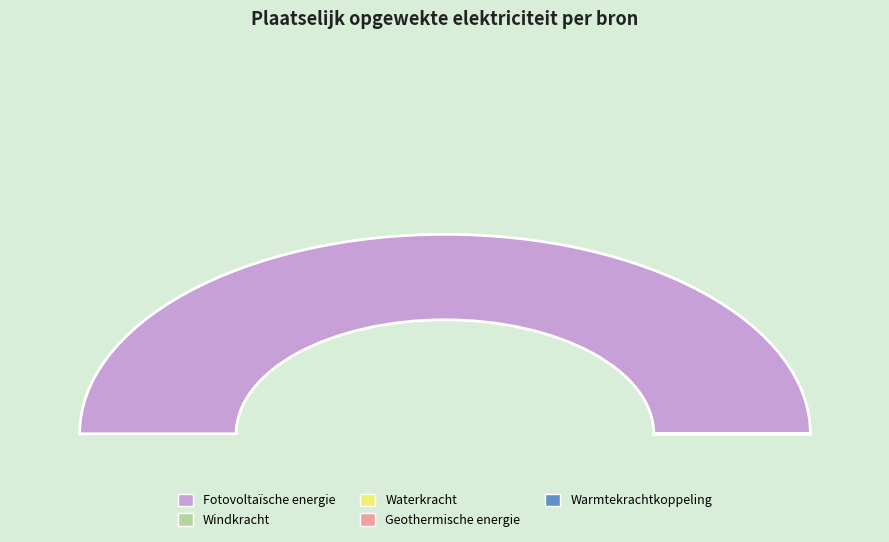

Which slice is the largest?

Fotovoltaïsche energie